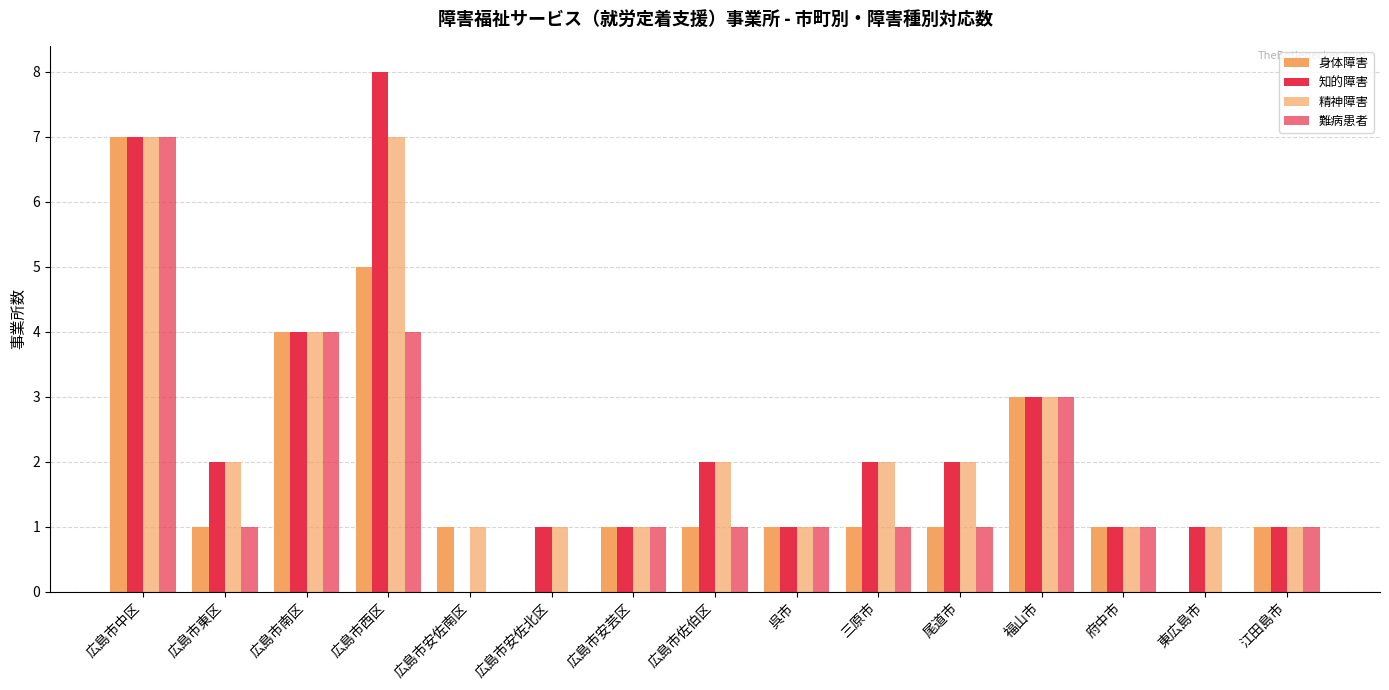

What is the value of the 難病患者 bar at the 12th from the left?

3